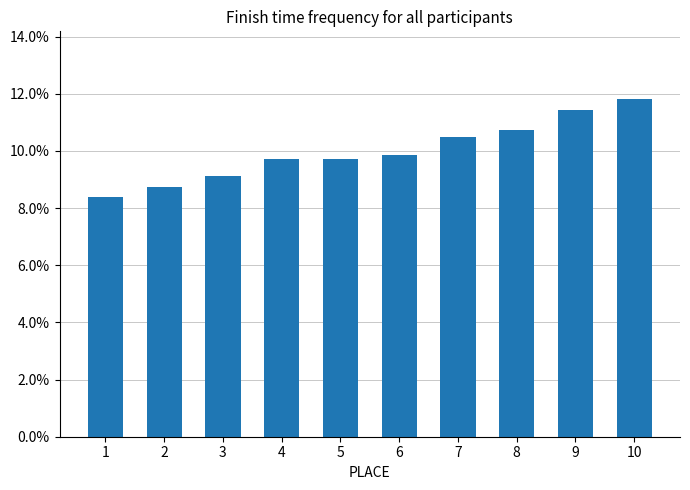

Count the values in the range 0 to 1.

10